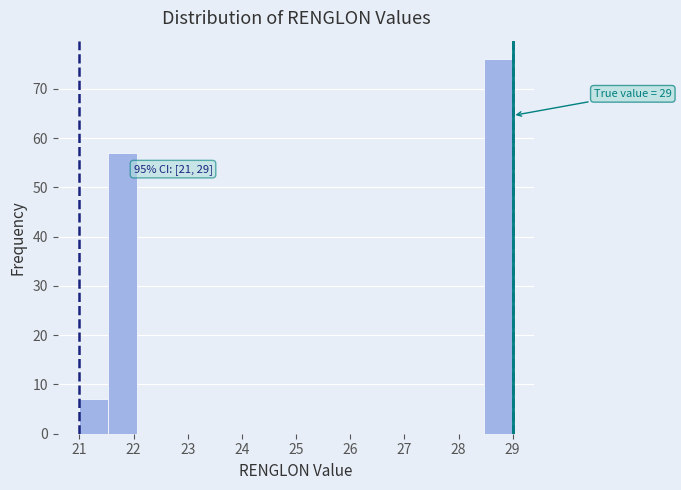

Which range on the x-axis has the tallest bar?

28.5 to 29.0